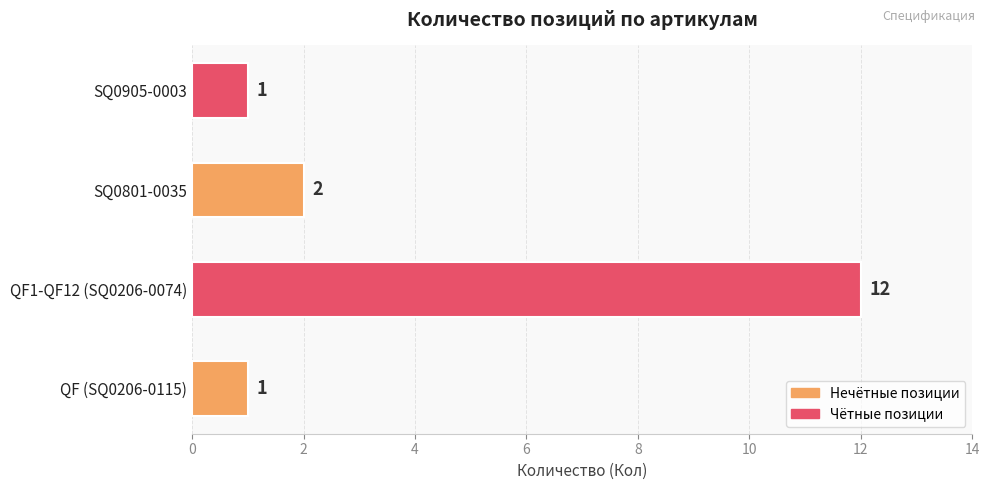

What is the smallest value displayed?

1